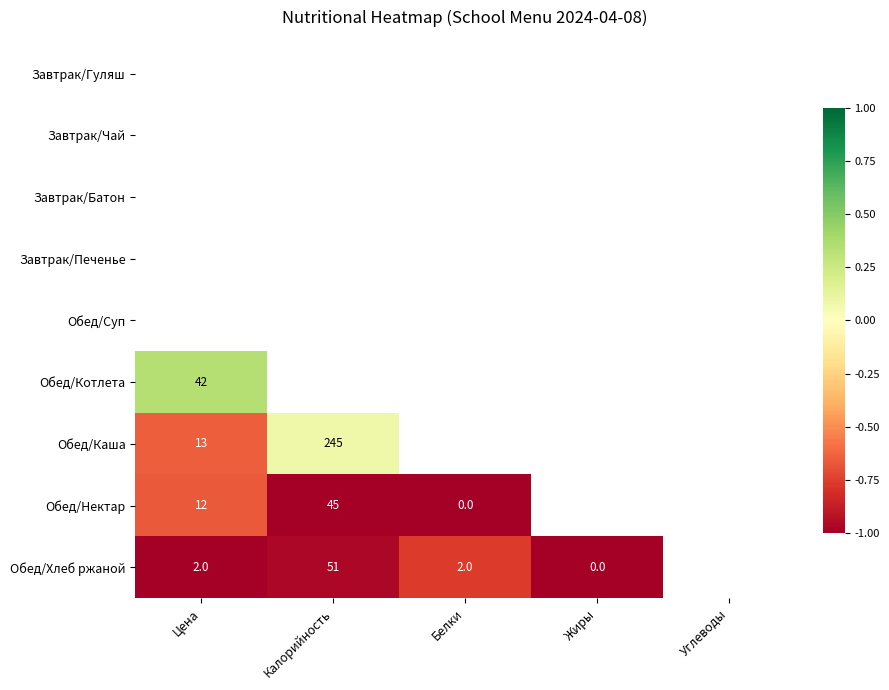

True or false: Завтрак/Печенье has a value of -0.4 at Цена.

False